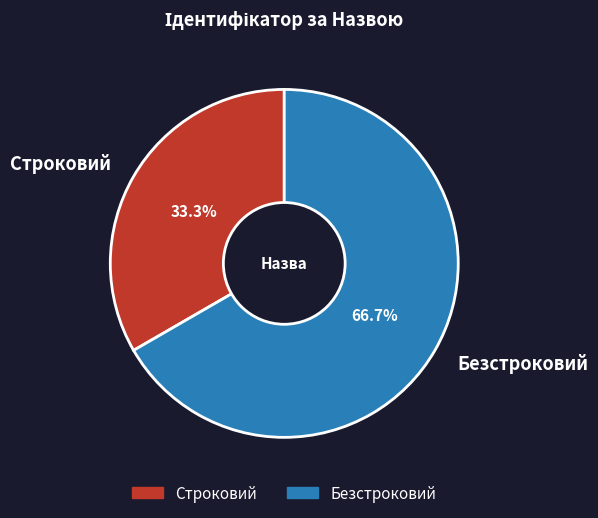

What is the total percentage of Строковий and Безстроковий?

100.0%